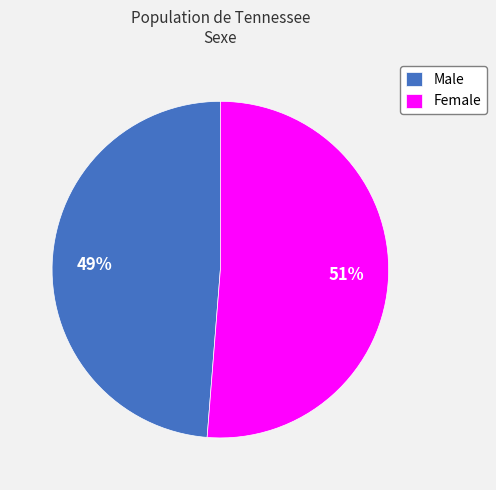

To the nearest percent, what is the average slice percentage?

50%